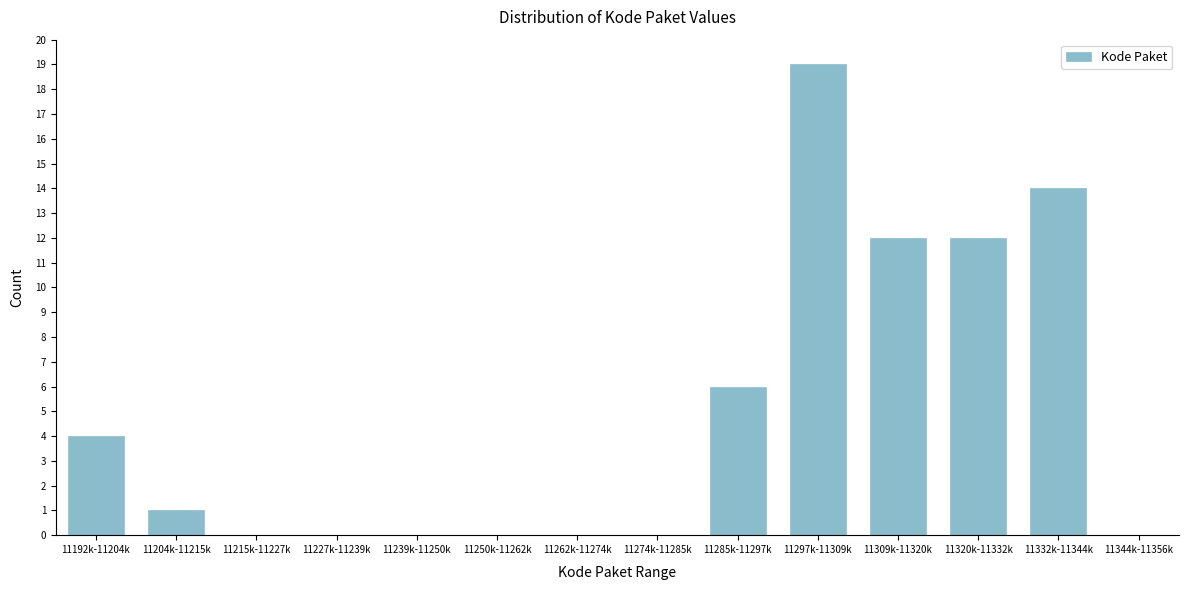

Reading right to left, what are all the values shown in this chart?

11344k-11356k=0	11332k-11344k=14	11320k-11332k=12	11309k-11320k=12	11297k-11309k=19	11285k-11297k=6	11274k-11285k=0	11262k-11274k=0	11250k-11262k=0	11239k-11250k=0	11227k-11239k=0	11215k-11227k=0	11204k-11215k=1	11192k-11204k=4